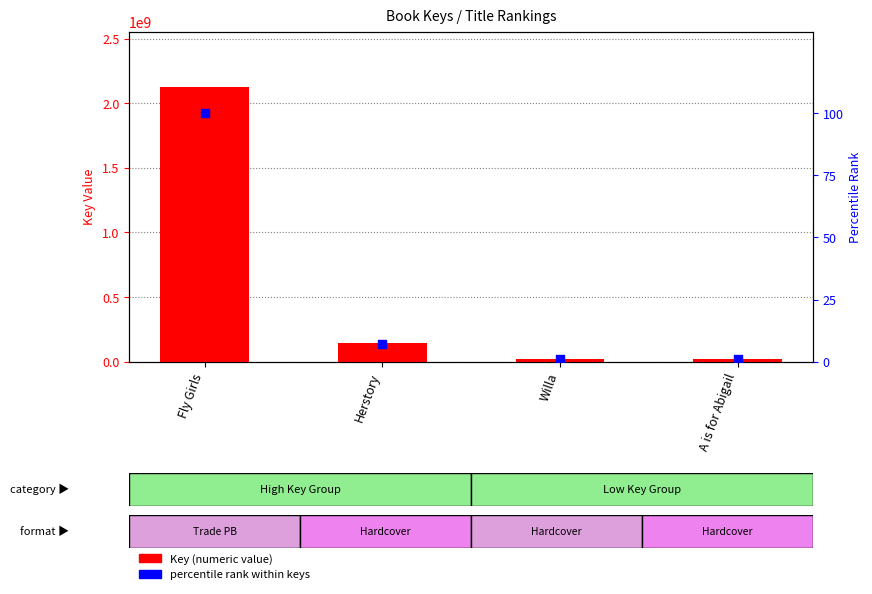

What are all the series names shown in the legend?

Key (numeric), percentile rank within keys